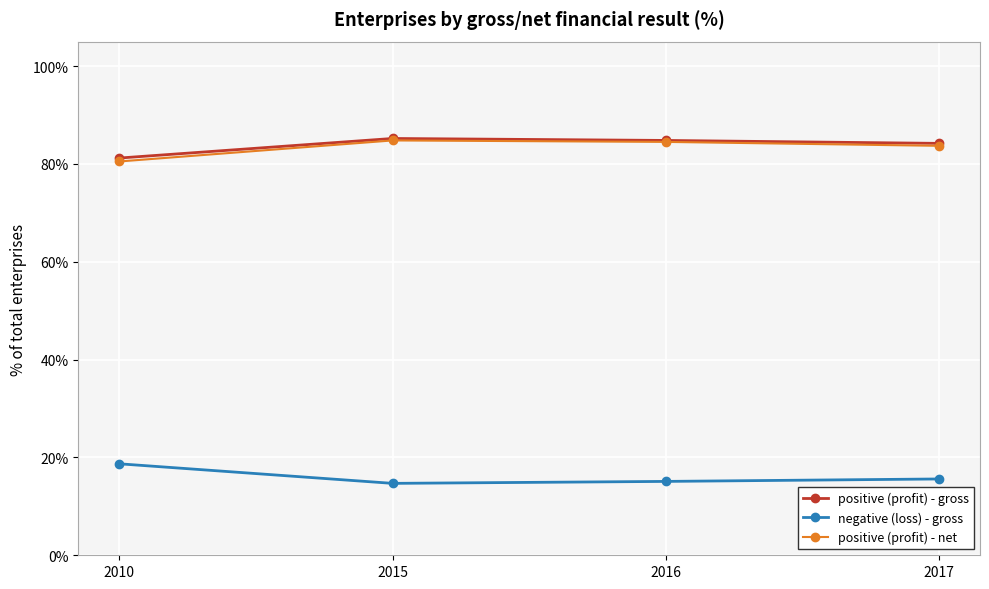

True or false: negative (loss) - gross and positive (profit) - gross intersect in this chart.

False